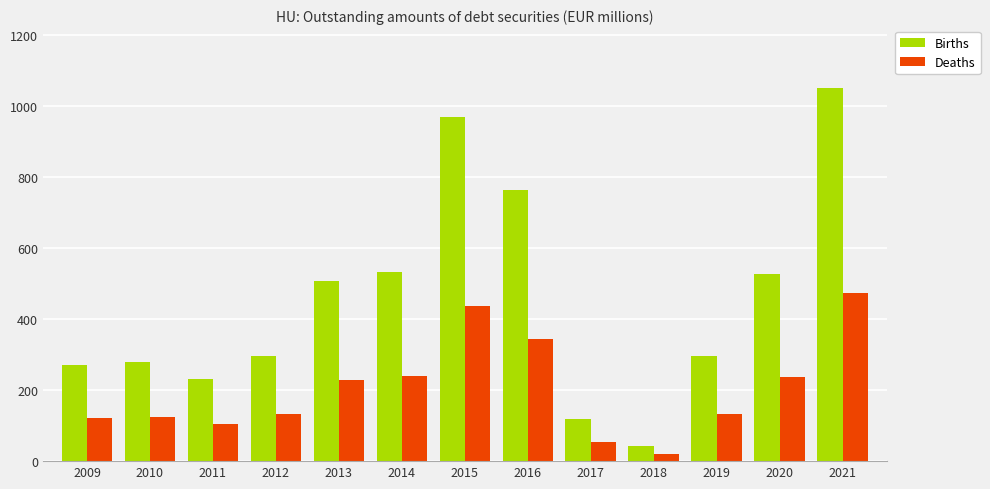

What is the difference between the highest and lowest values at 2011?

127.8